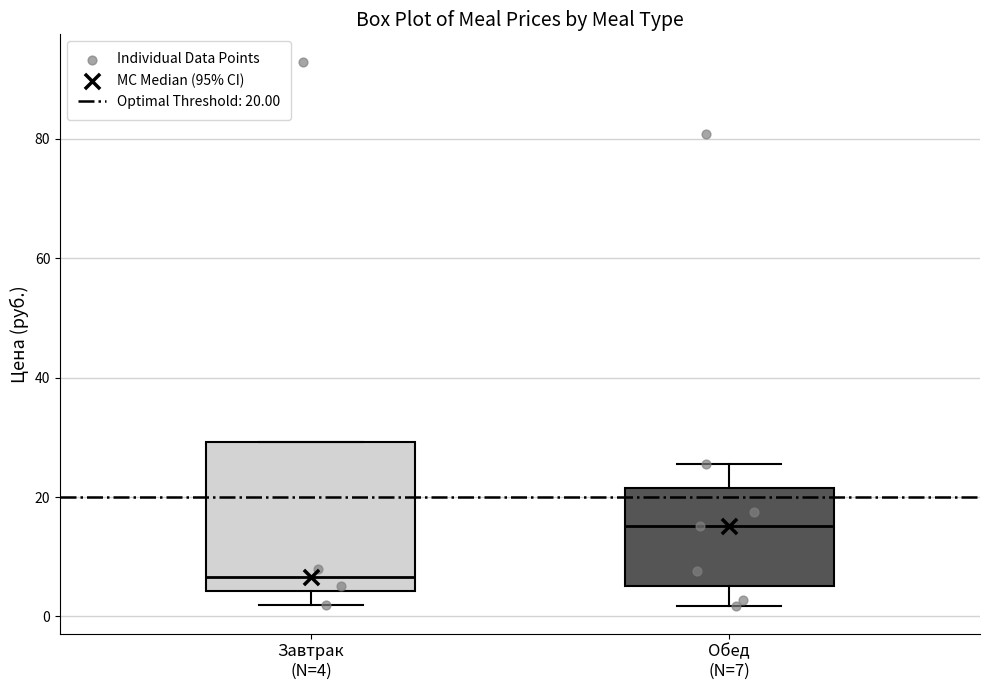

Which box has the highest median line?

Обед (N=7)